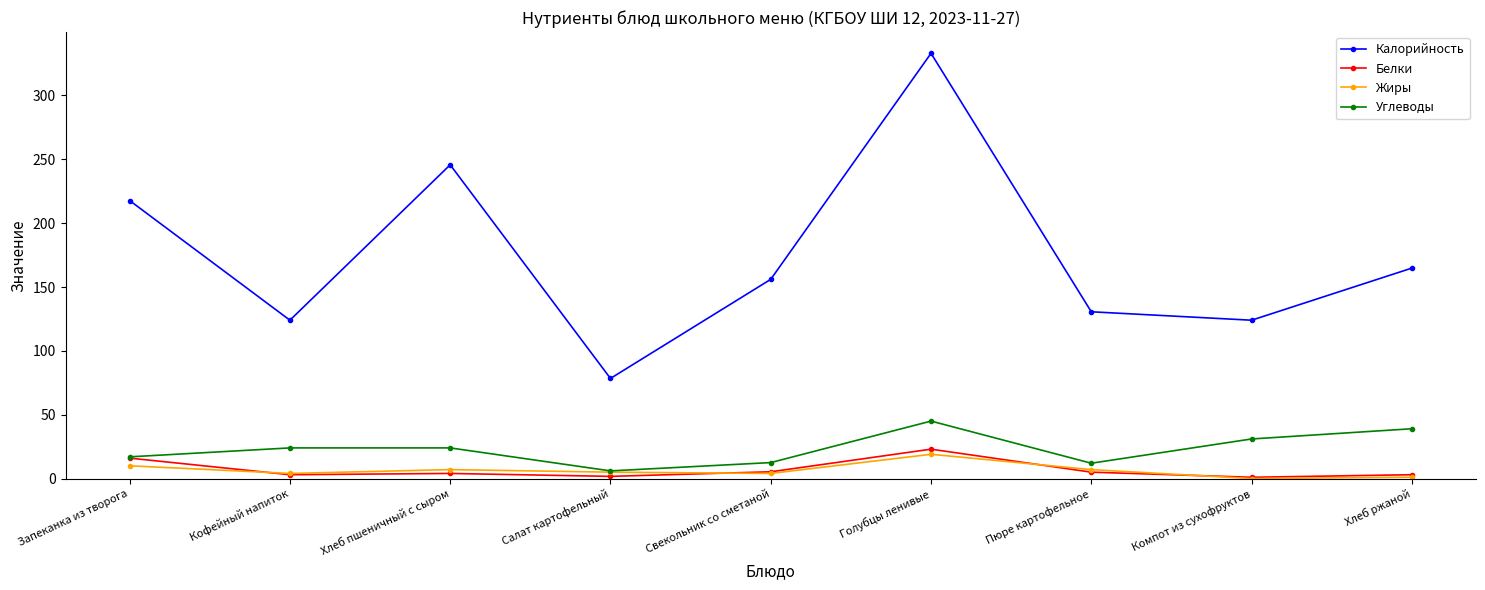

What value does the Углеводы series have at Запеканка из творога?

17.0